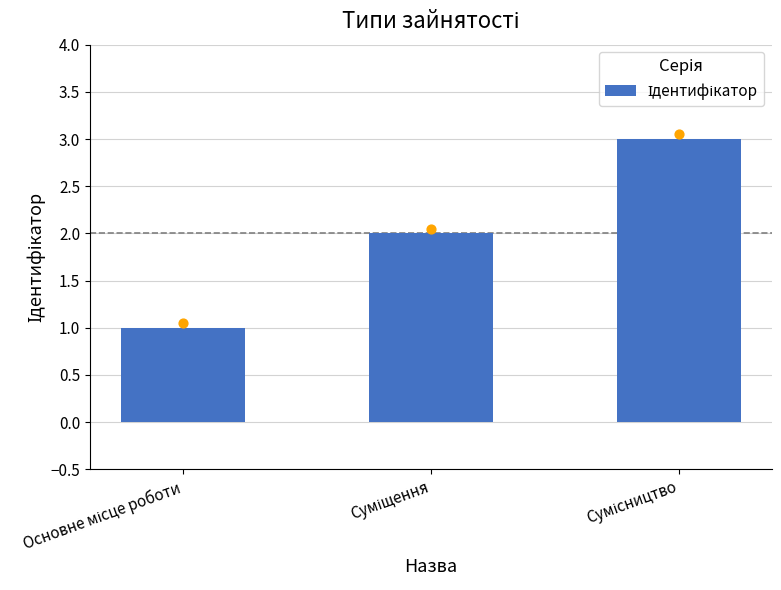

Approximately how many times larger is the value at Основне місце роботи compared to Суміщення?

0.5